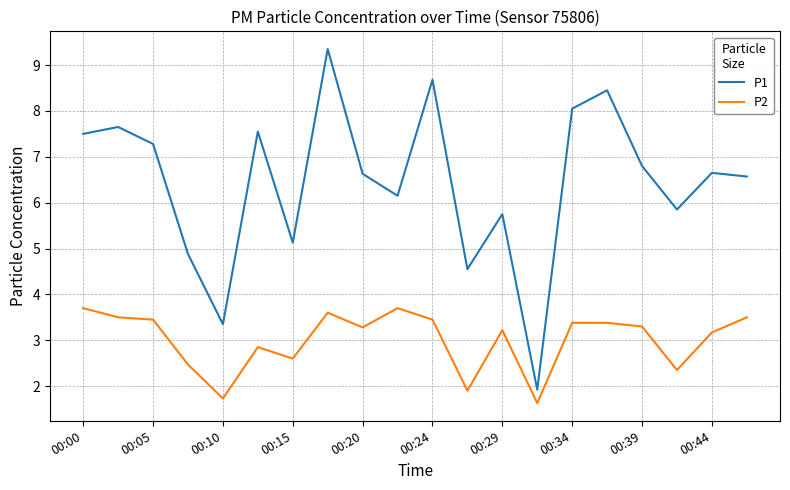

What is the difference between the maximum and minimum values in the P1 series?

7.4